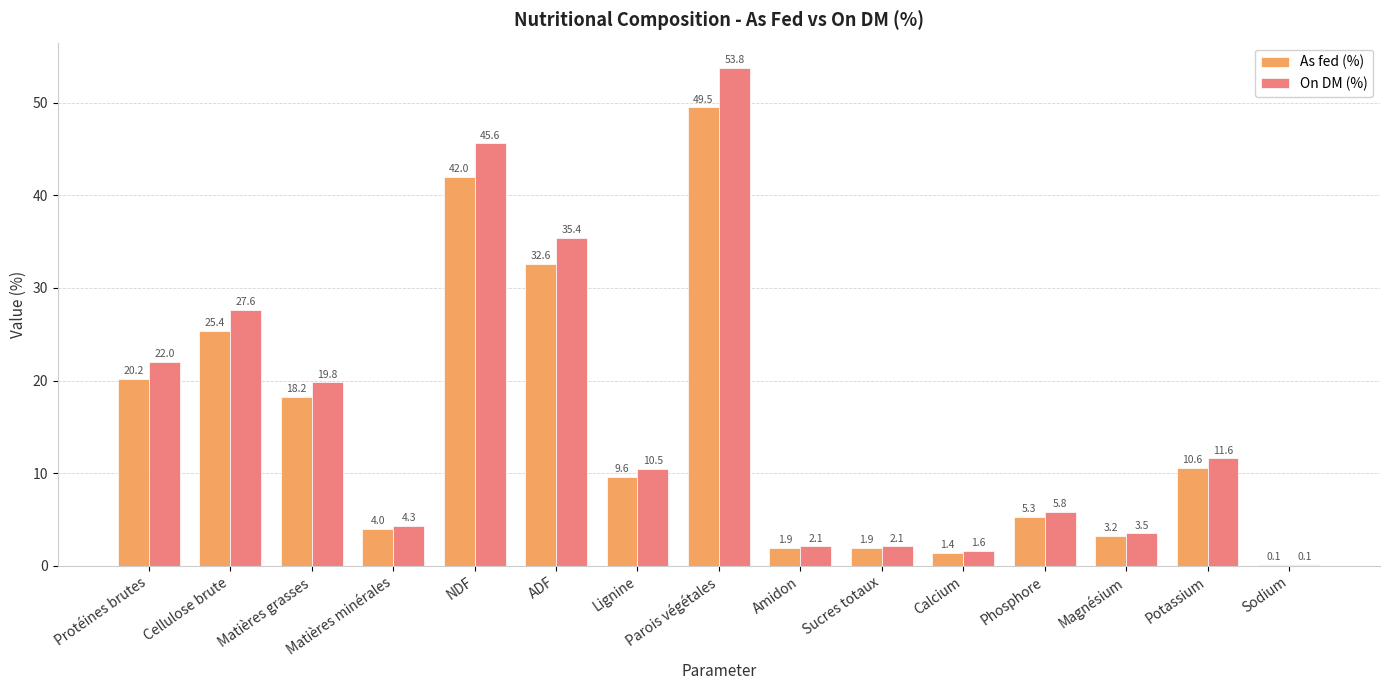

At which label is As fed (%) closest to 24?

Cellulose brute